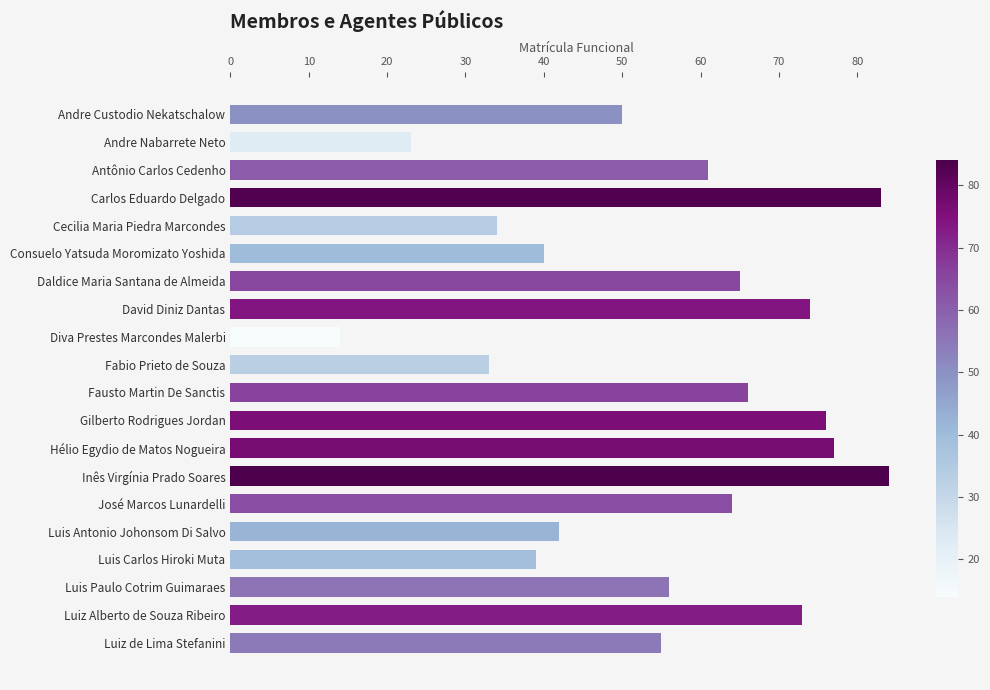

Reading top to bottom, transcribe all the data shown in this chart.

Andre Custodio Nekatschalow=50	Andre Nabarrete Neto=23	Antônio Carlos Cedenho=61	Carlos Eduardo Delgado=83	Cecilia Maria Piedra Marcondes=34	Consuelo Yatsuda Moromizato Yoshida=40	Daldice Maria Santana de Almeida=65	David Diniz Dantas=74	Diva Prestes Marcondes Malerbi=14	Fabio Prieto de Souza=33	Fausto Martin De Sanctis=66	Gilberto Rodrigues Jordan=76	Hélio Egydio de Matos Nogueira=77	Inês Virgínia Prado Soares=84	José Marcos Lunardelli=64	Luis Antonio Johonsom Di Salvo=42	Luis Carlos Hiroki Muta=39	Luis Paulo Cotrim Guimaraes=56	Luiz Alberto de Souza Ribeiro=73	Luiz de Lima Stefanini=55